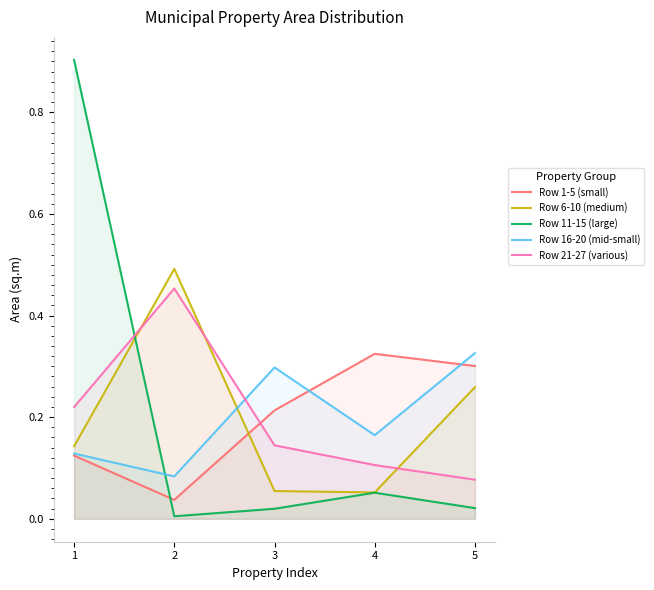

What is the value of the Row 1-5 (small) point at the 4th from the left?

0.3